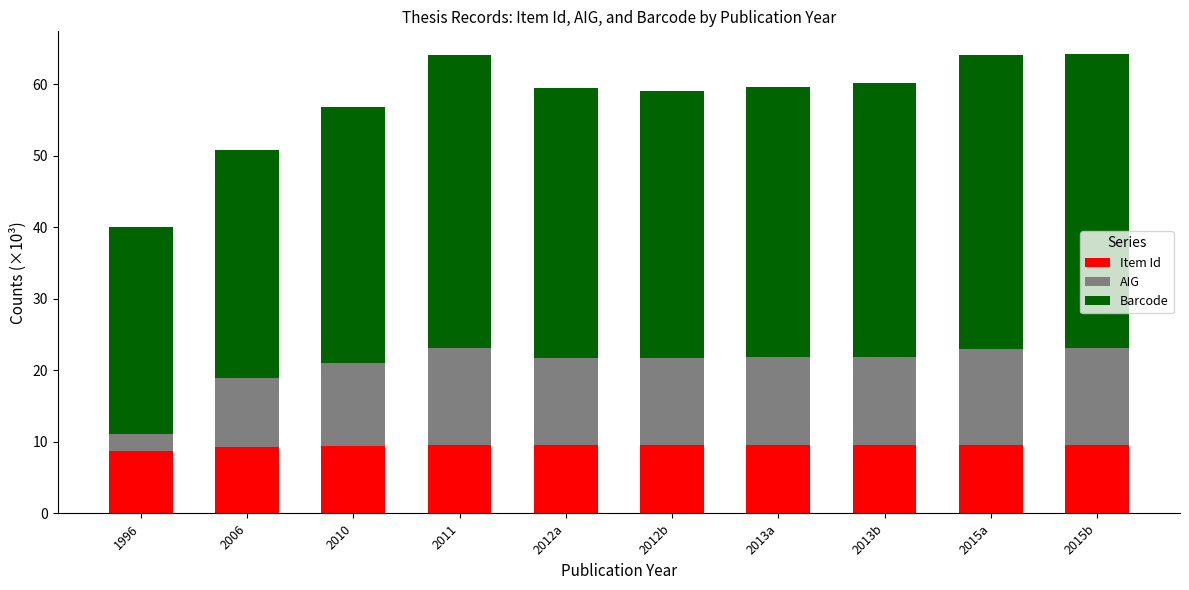

What is the total value across all series at 2006?

50.7